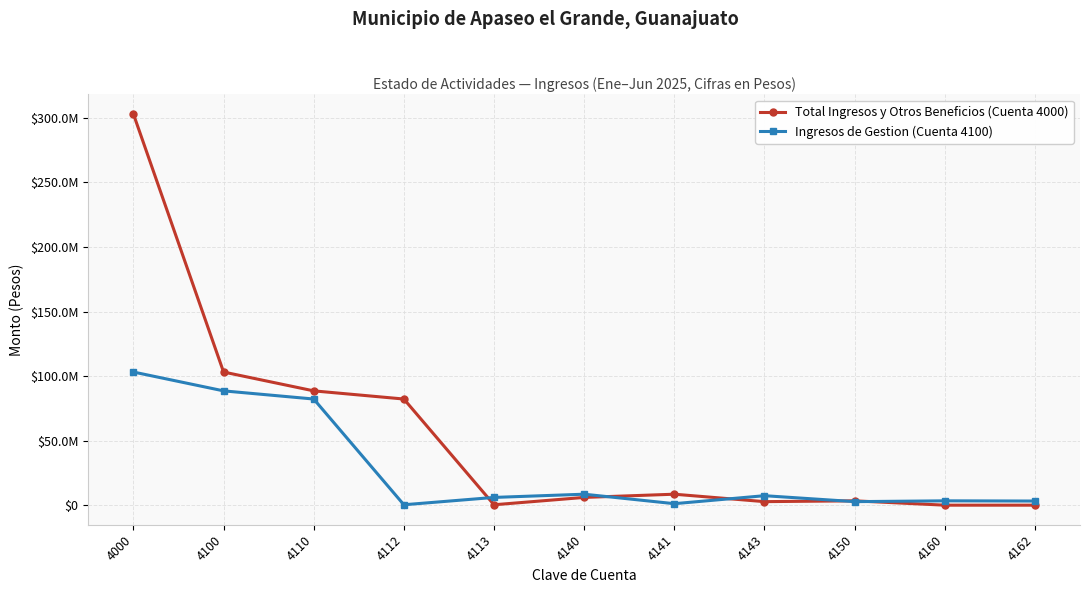

Is the value of Total Ingresos y Otros Beneficios (Cuenta 4000) at 4100 greater than the value of Ingresos de Gestion (Cuenta 4100) at 4000?

No